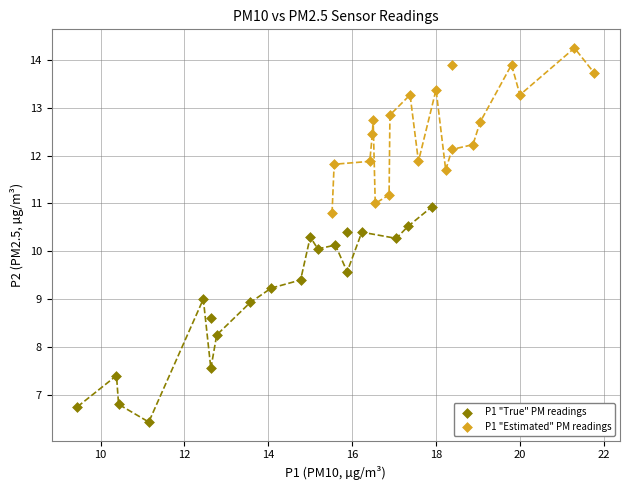

What are all the series names shown in the legend?

P1 "True" PM readings, P1 "Estimated" PM readings